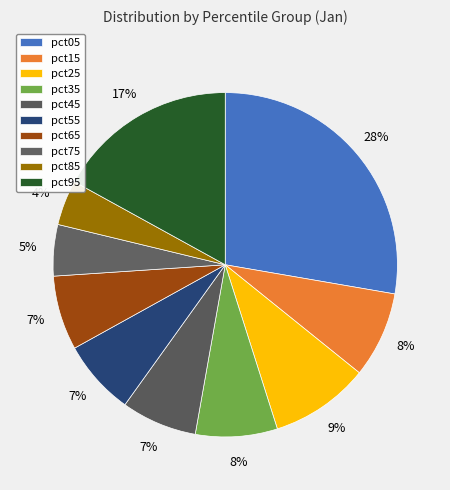

To the nearest percent, what is the difference between the pct45 and pct15 slice percentages?

1%